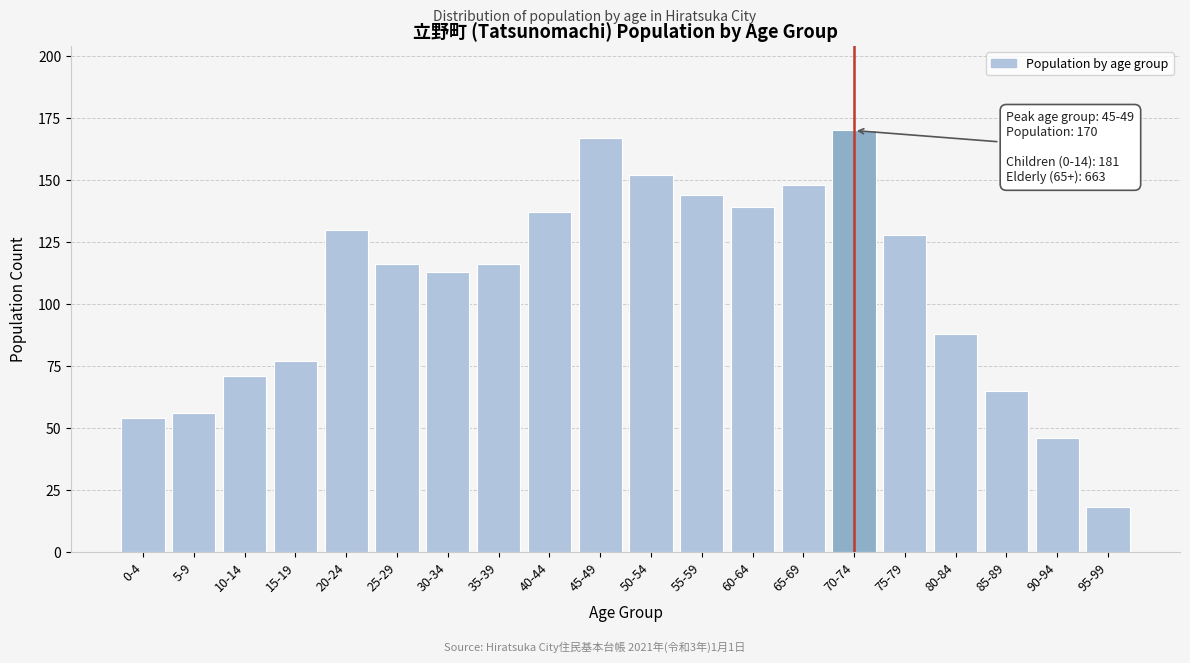

Reading left to right, transcribe all the data shown in this chart.

0-4=54	5-9=56	10-14=71	15-19=77	20-24=130	25-29=116	30-34=113	35-39=116	40-44=137	45-49=167	50-54=152	55-59=144	60-64=139	65-69=148	70-74=170	75-79=128	80-84=88	85-89=65	90-94=46	95-99=18